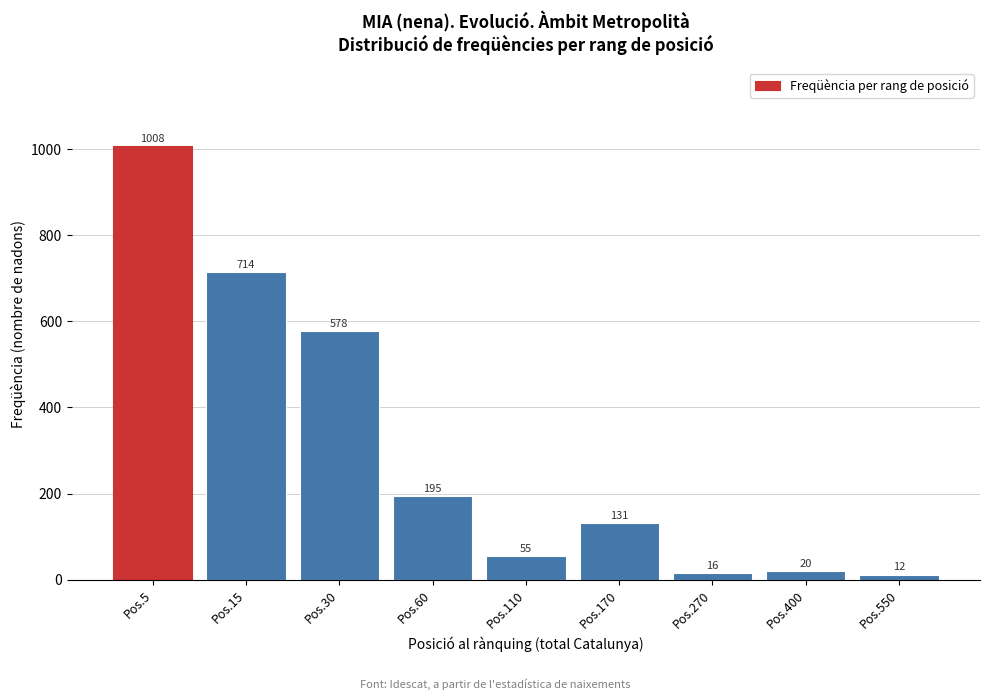

Reading left to right, transcribe all the data shown in this chart.

Pos.5=1008	Pos.15=714	Pos.30=578	Pos.60=195	Pos.110=55	Pos.170=131	Pos.270=16	Pos.400=20	Pos.550=12